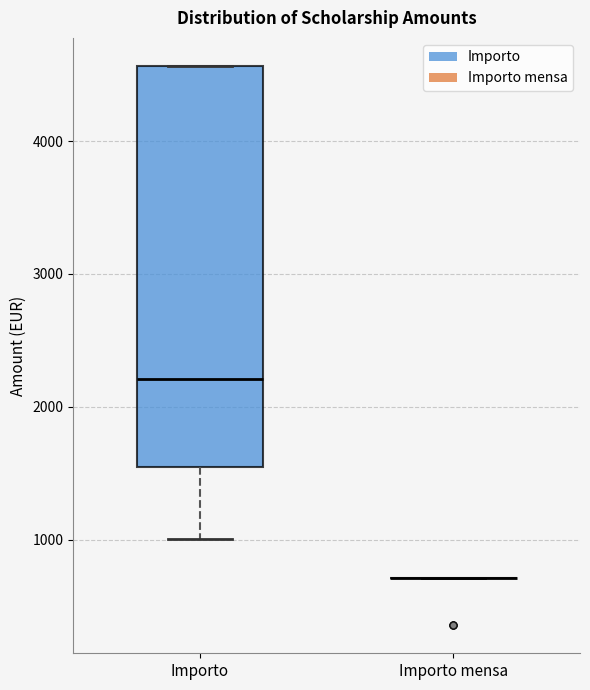

Reading left to right, transcribe this box plot: for each box, give where its median line is, the range the box spans, and where its two whiskers end, as read against the y-axis. The values are not printed on the chart, so give them approximately, as read against the axis.

Importo: median 2200, box 1500 to 4600, whiskers 1000 to 4600
Importo mensa: box collapsed to a line at 700, whiskers 700 to 700